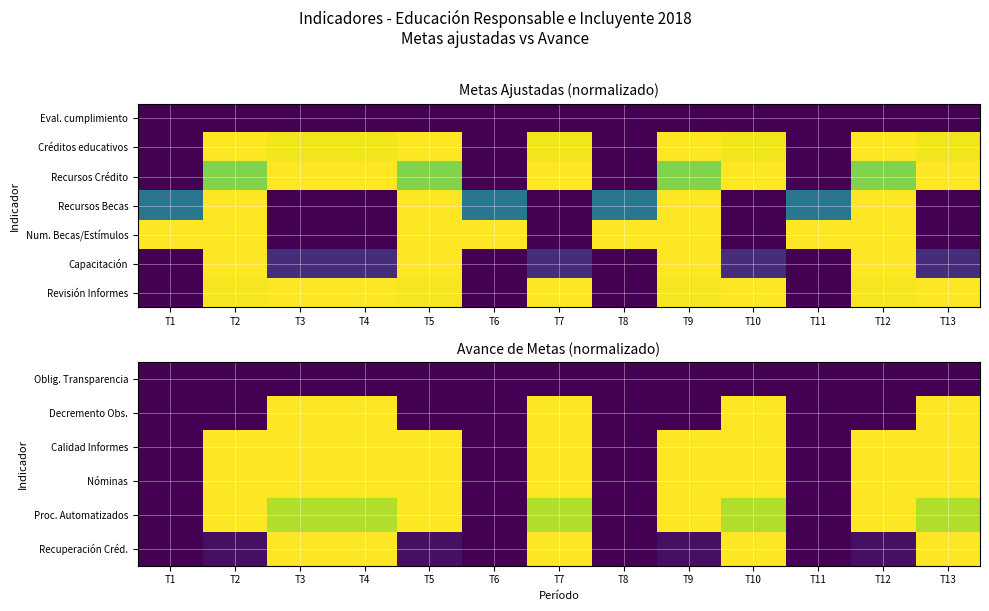

List the series in order of their peak value, lowest first.

Oblig. Transparencia, Decremento Obs., Calidad Informes, Nóminas, Proc. Automatizados, Recuperación Créd., Revisión Informes